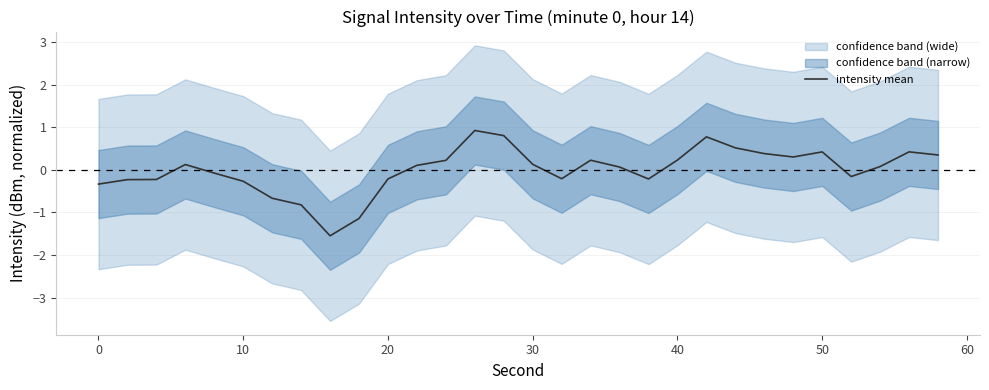

What is the highest value of the intensity mean series?

0.9